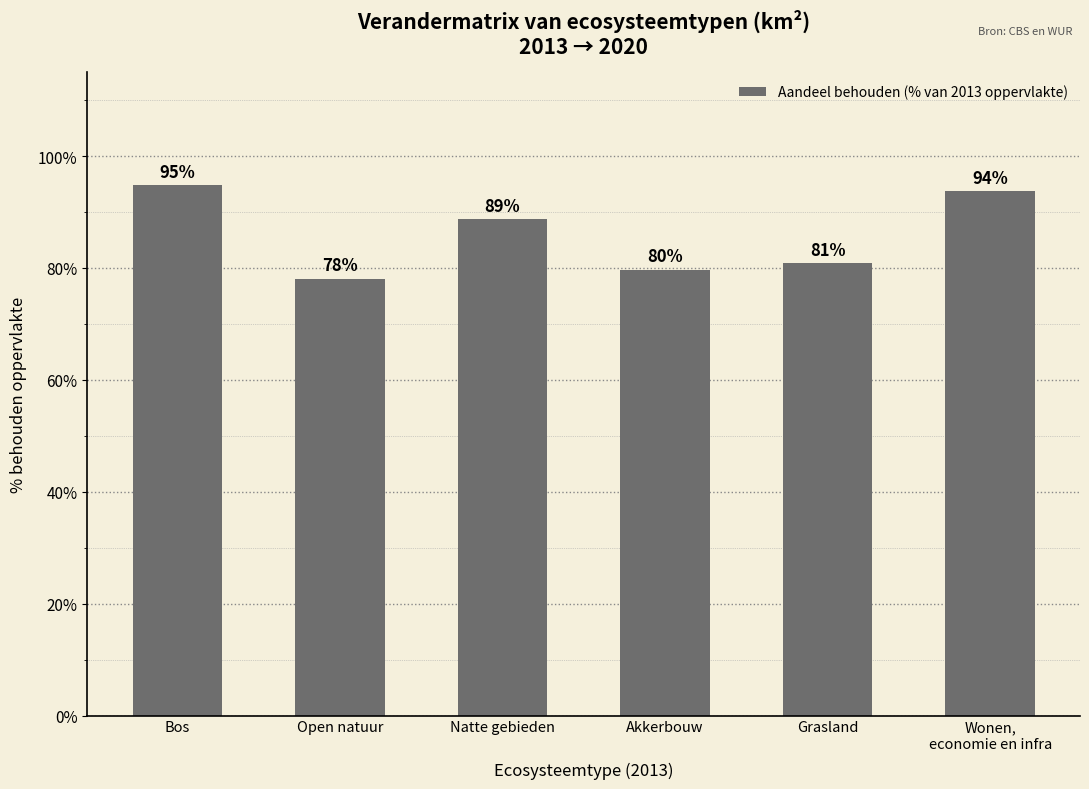

Is it true that the value at Grasland is 80.9?

True